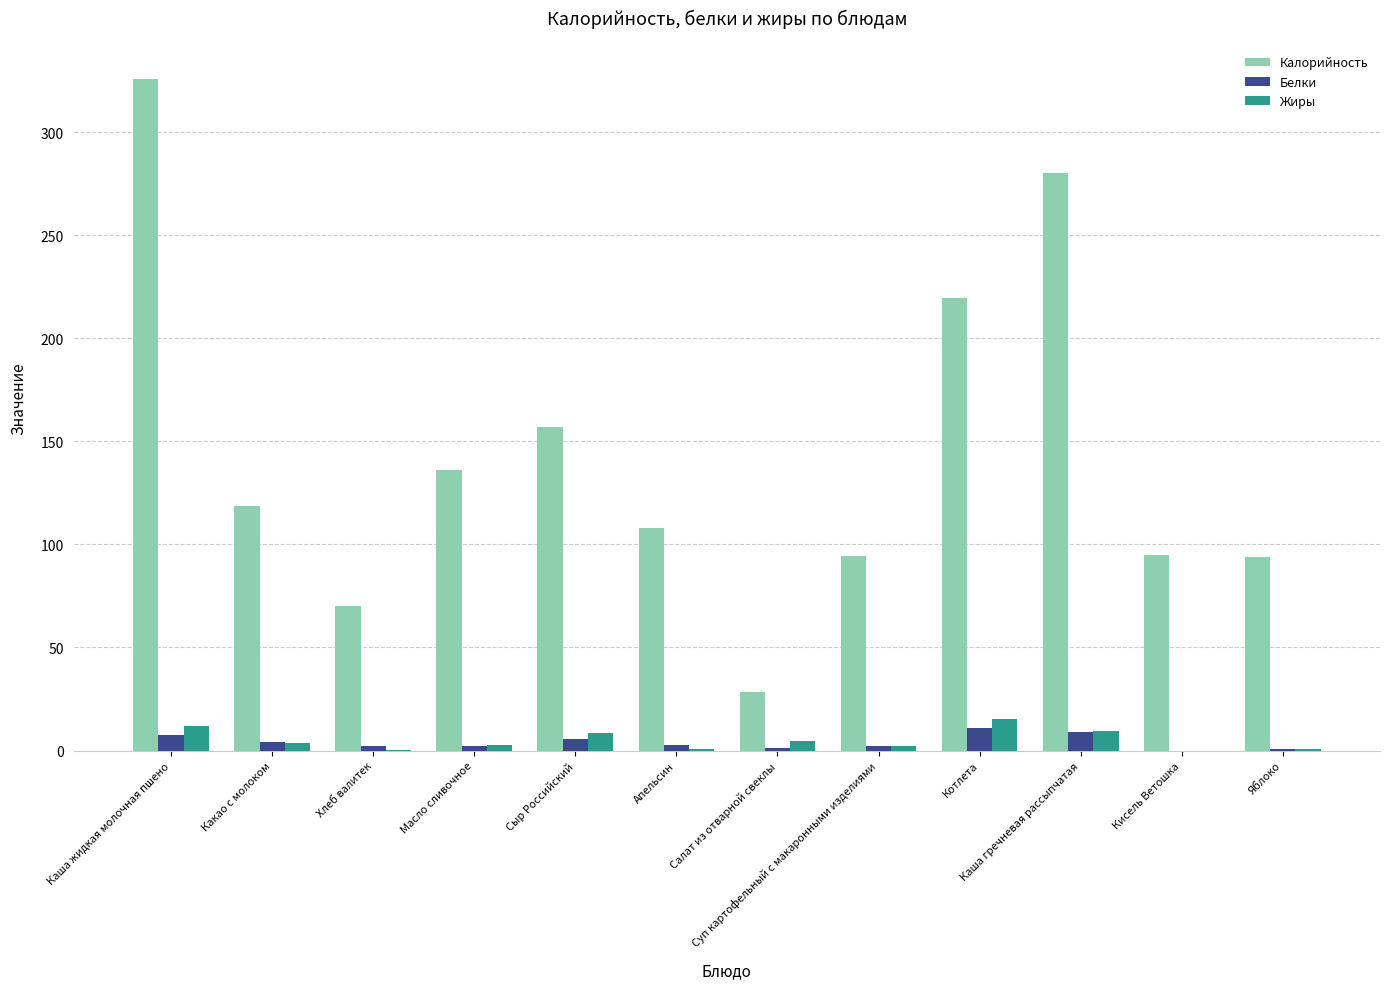

What is the sum of all Жиры values?

59.9